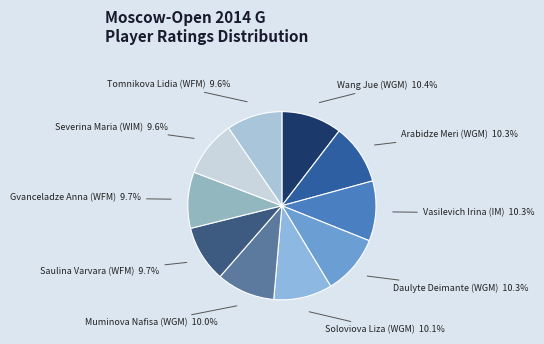

Does any single category account for the majority?

No